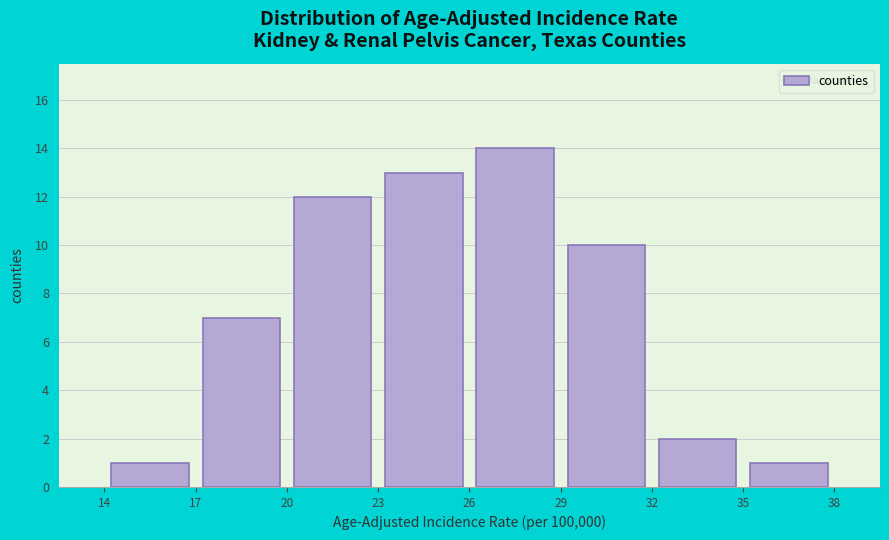

Reading left to right, list every bar in this chart as the range it spans on the x-axis followed by its height. The values are not printed on the chart, so give them approximately, as read against the axis.

14 to 17: 1
17 to 20: 7
20 to 23: 12
23 to 26: 13
26 to 29: 14
29 to 32: 10
32 to 35: 2
35 to 38: 1